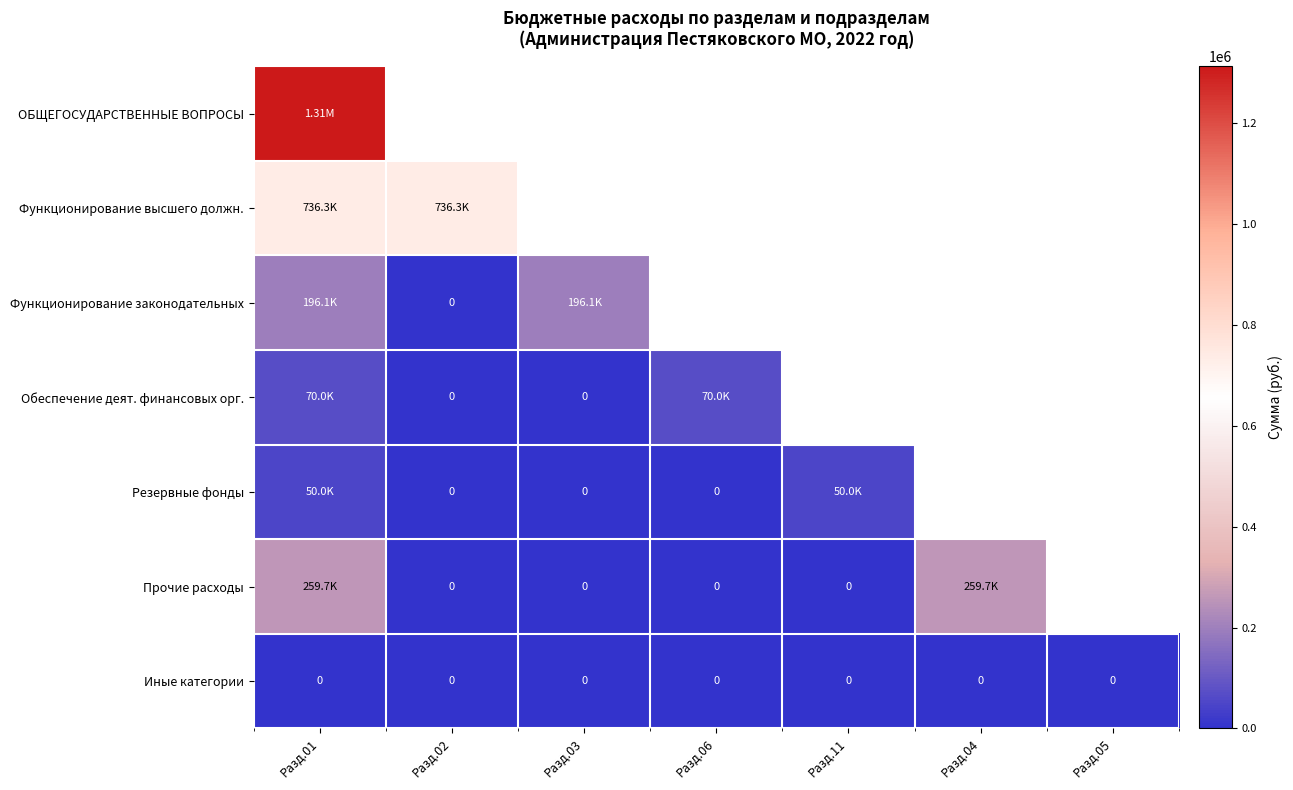

List the series in order of their peak value, lowest first.

Иные категории, Резервные фонды, Обеспечение деят. финансовых орг., Функционирование законодательных, Прочие расходы, Функционирование высшего должн., ОБЩЕГОСУДАРСТВЕННЫЕ ВОПРОСЫ